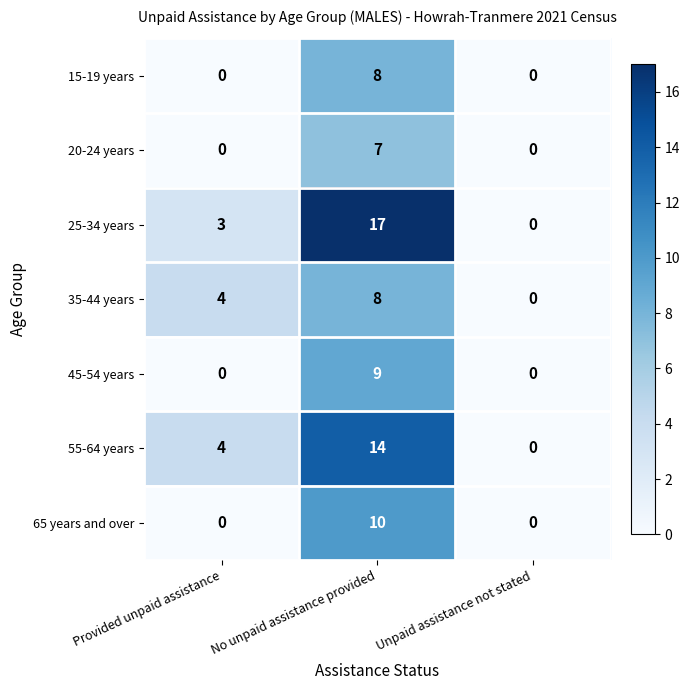

What is the difference between the highest and lowest values at No unpaid assistance provided?

10